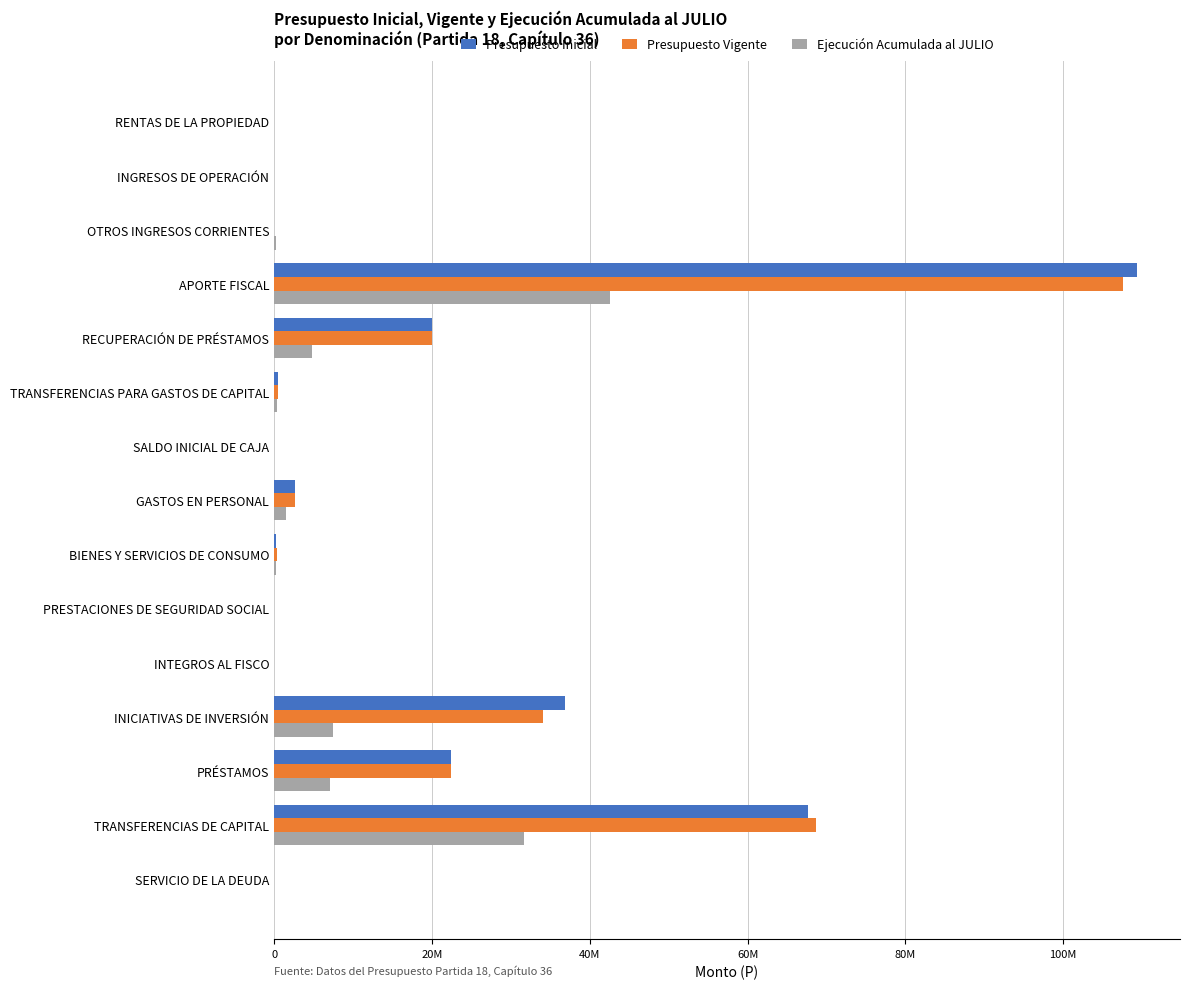

What are all the series names shown in the legend?

Presupuesto Inicial, Presupuesto Vigente, Ejecución Acumulada al JULIO